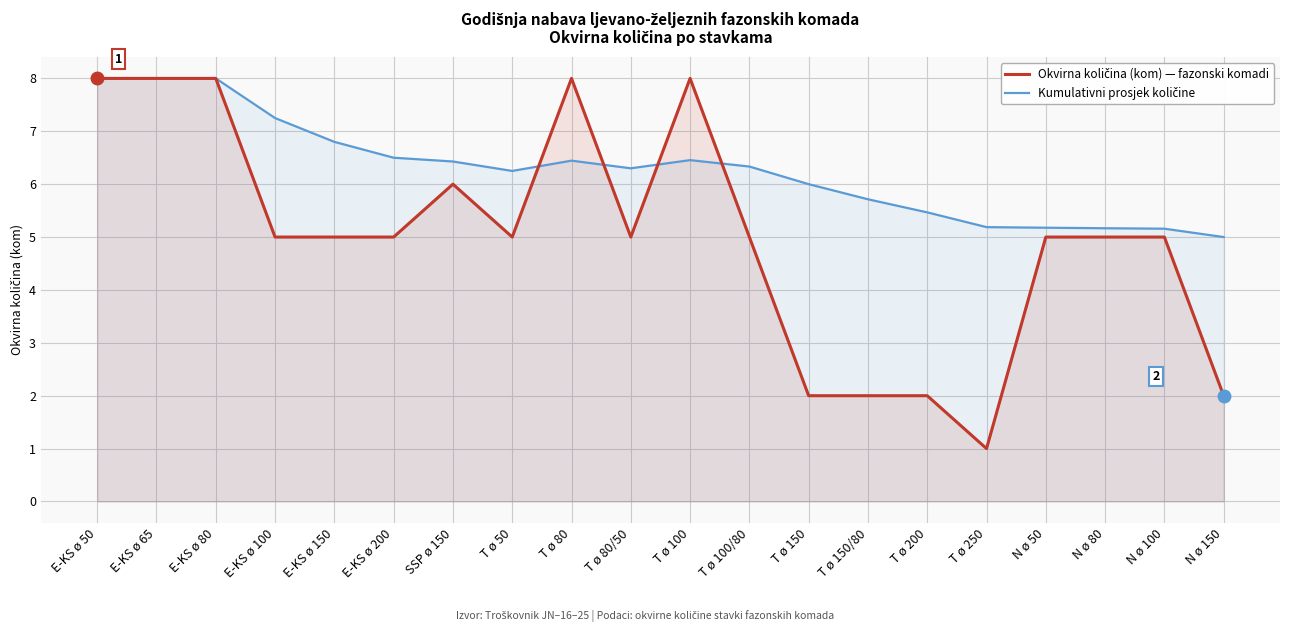

At how many categories does at least one series exceed 2?

20